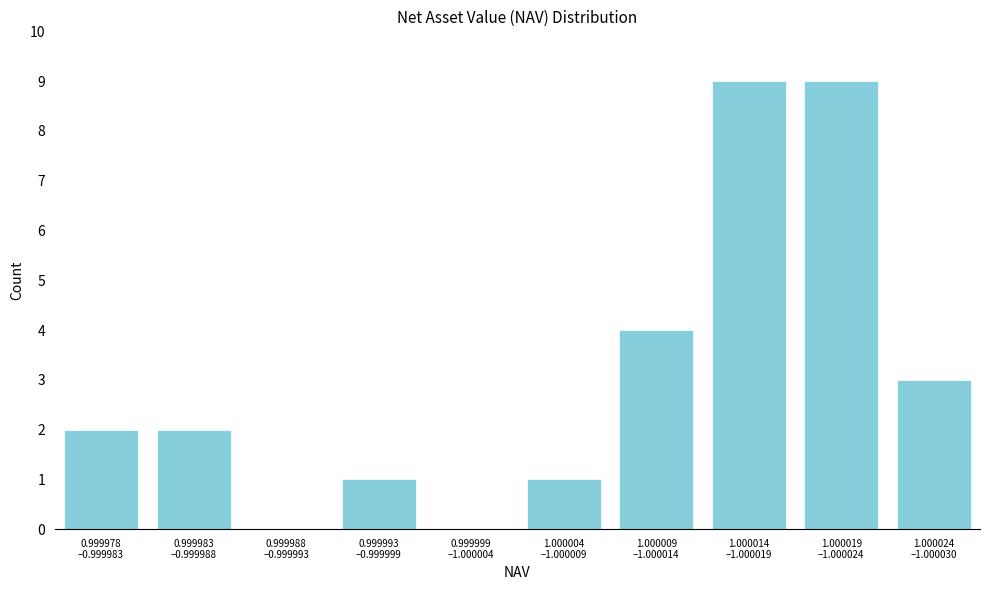

What is the maximum value shown in the chart?

9